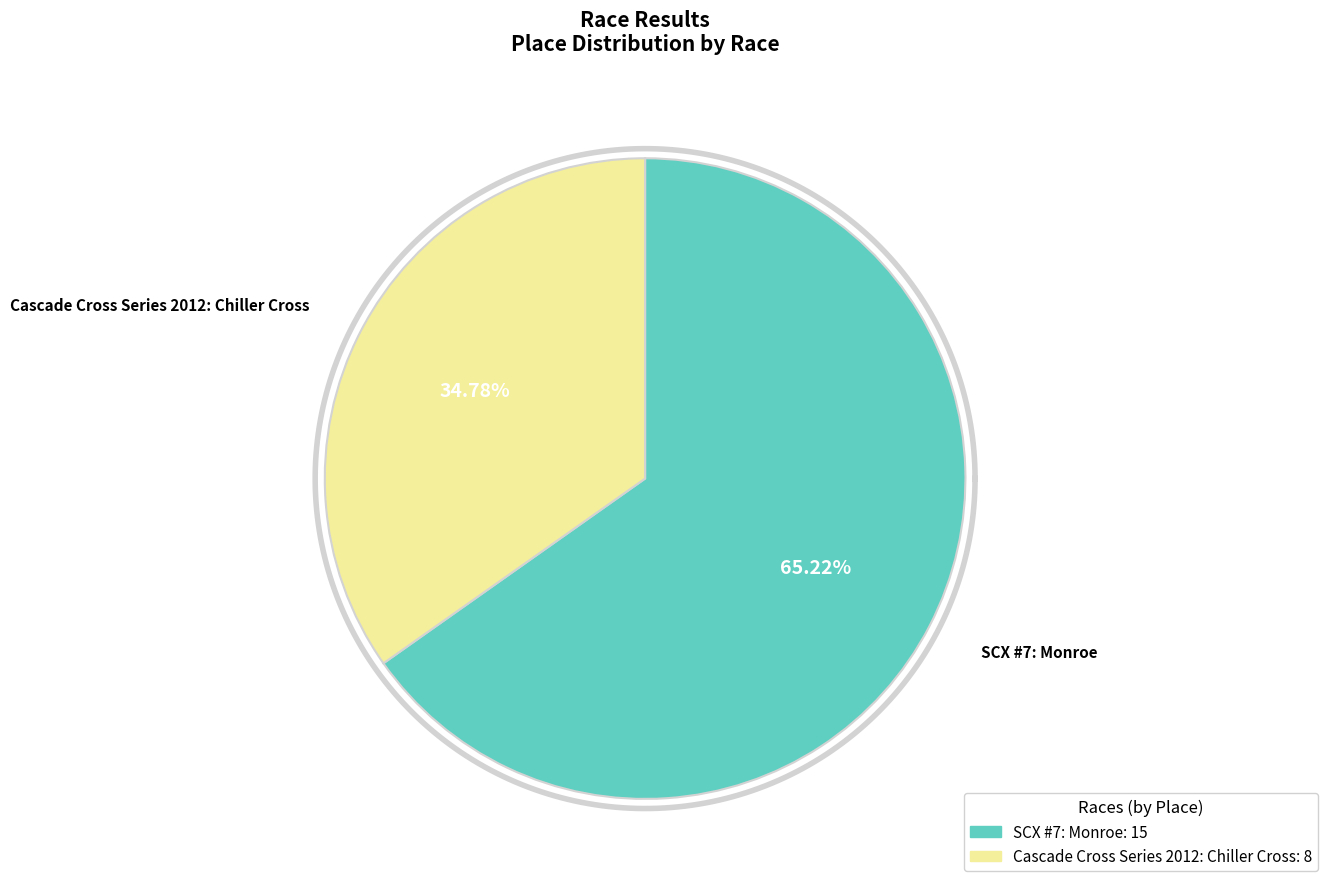

Does any single category account for the majority?

Yes